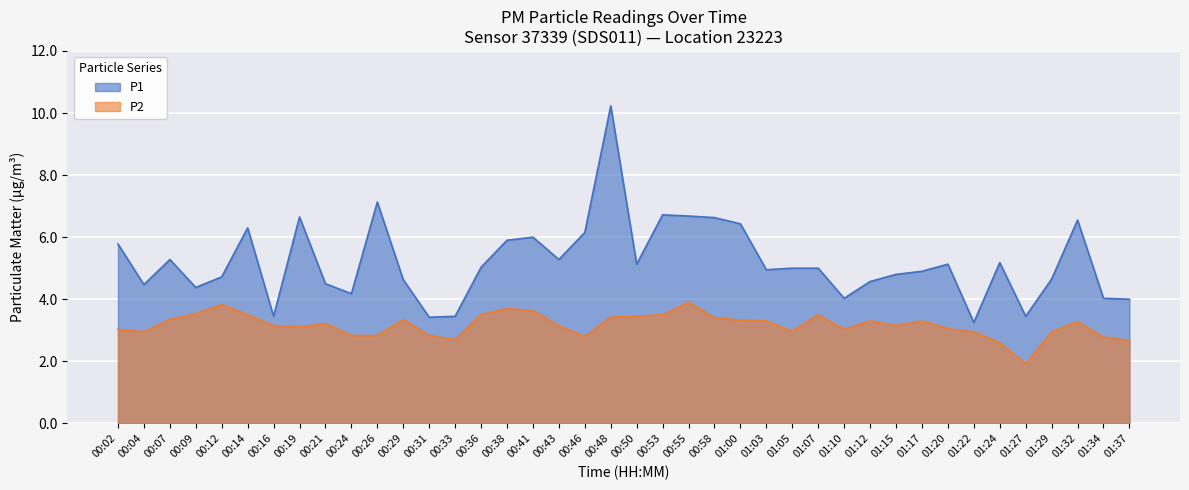

Between 00:55 and 01:20, which series saw the biggest shift?

P1